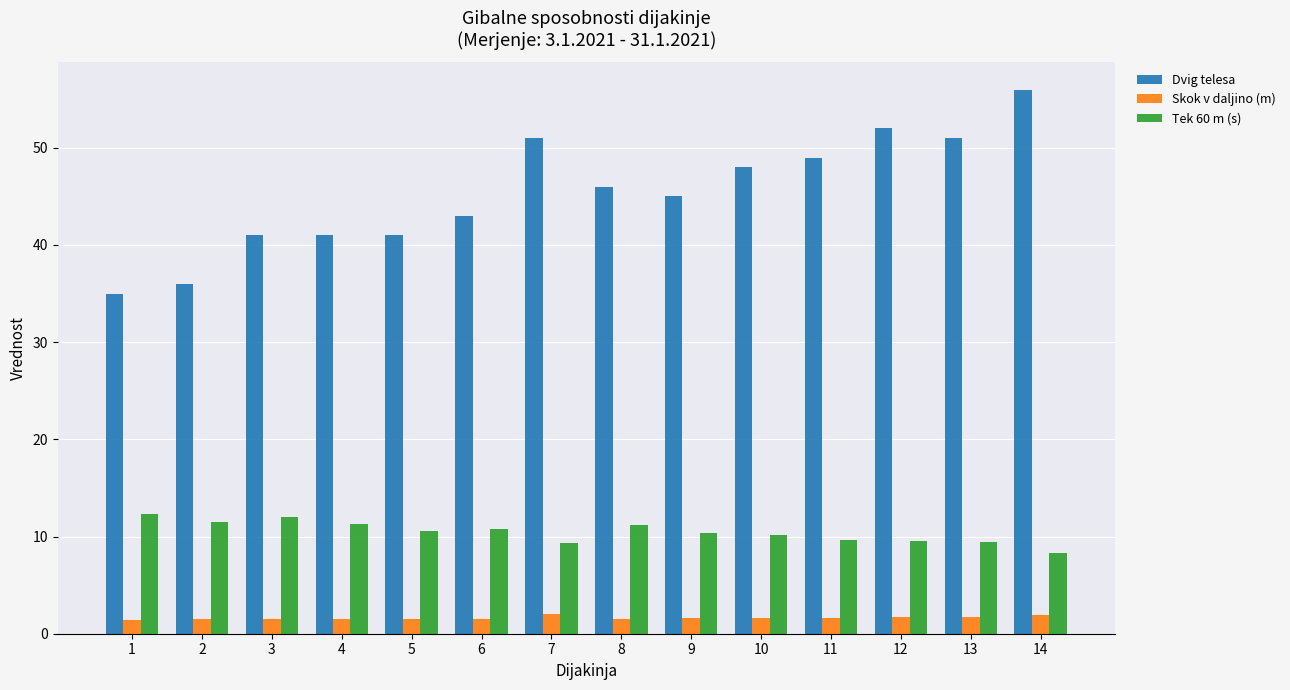

What is the sum of all Dvig telesa values?

635.0